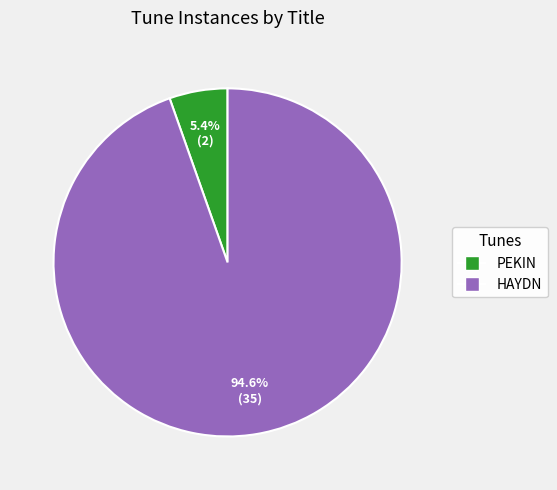

To the nearest percent, what is the difference between the largest and smallest slice percentages?

89%